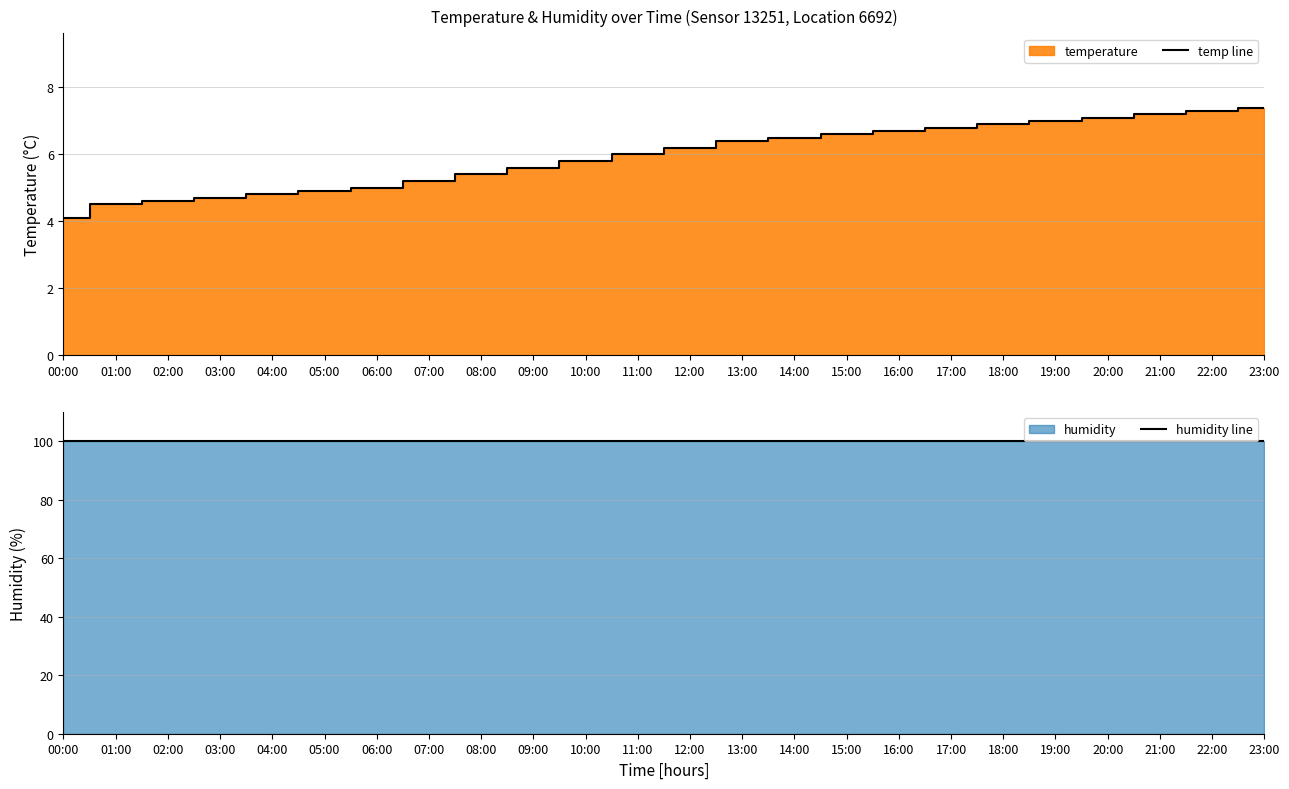

Rank the categories by humidity line value from lowest to highest.

00:00, 01:00, 02:00, 03:00, 04:00, 05:00, 06:00, 07:00, 08:00, 09:00, 10:00, 11:00, 12:00, 13:00, 14:00, 15:00, 16:00, 17:00, 18:00, 19:00, 20:00, 21:00, 22:00, 23:00